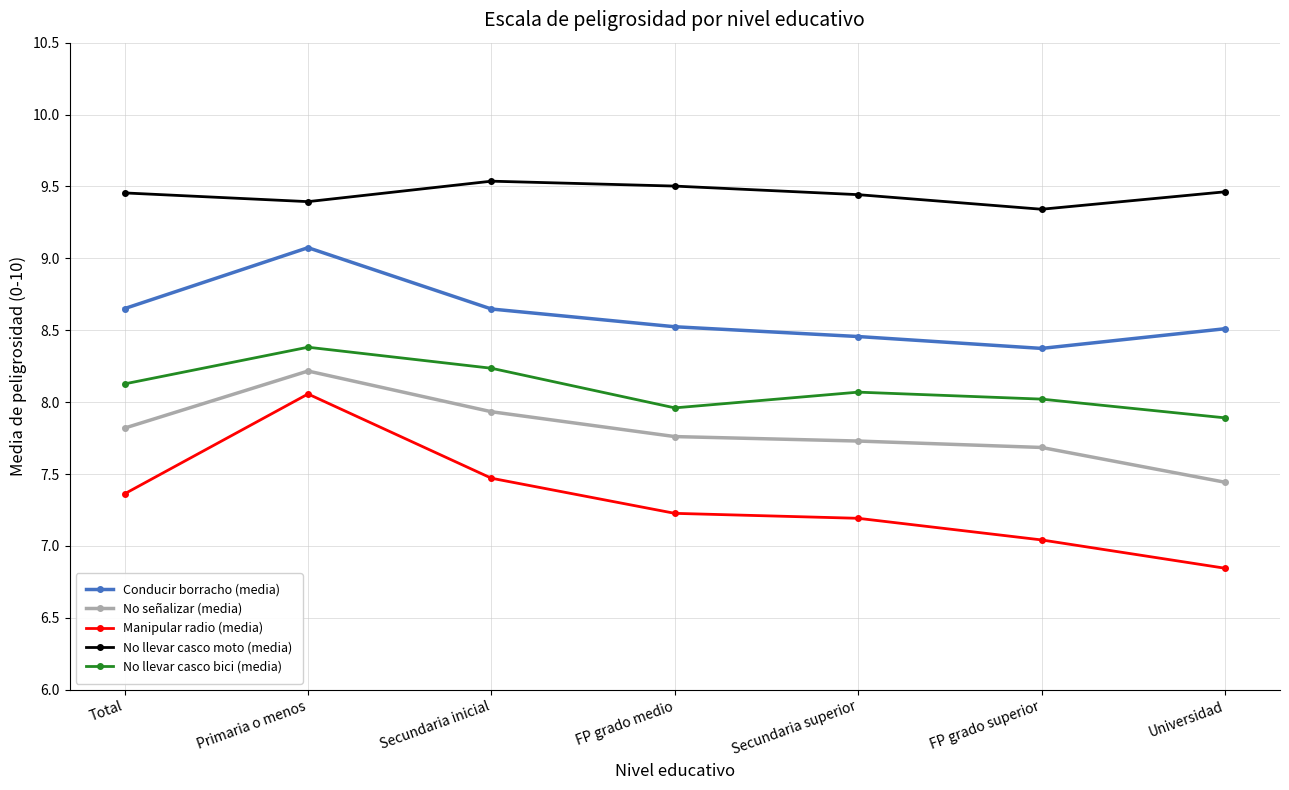

Which series changed the most between Secundaria superior and FP grado superior?

Manipular radio (media)